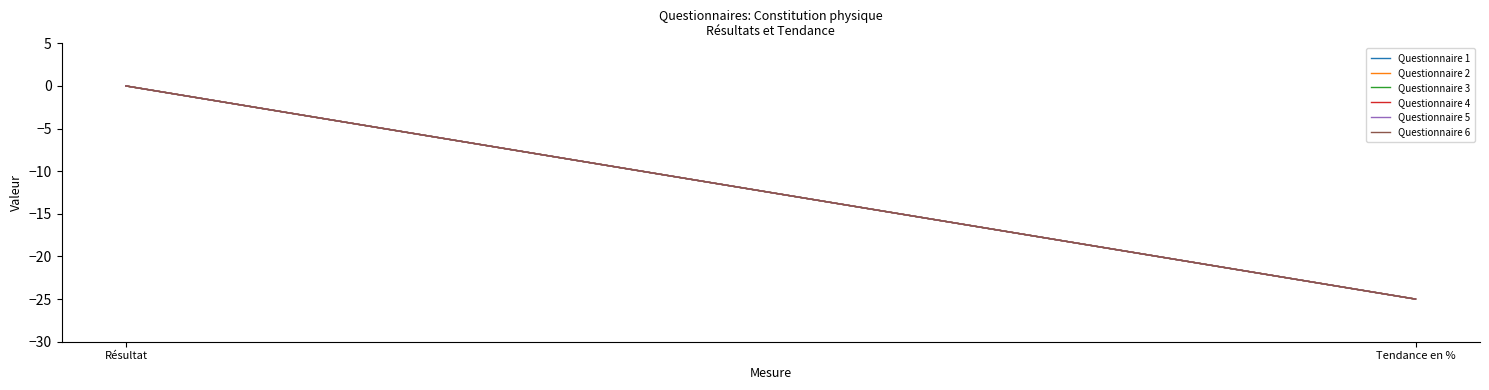

At how many categories does at least one series exceed -2?

1